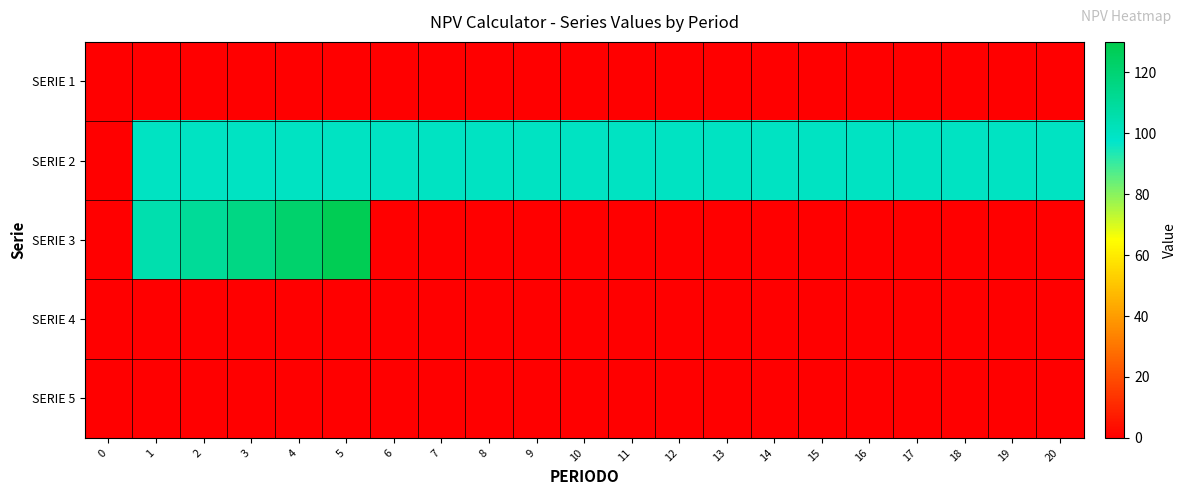

Which series has the largest total across all categories?

SERIE 2